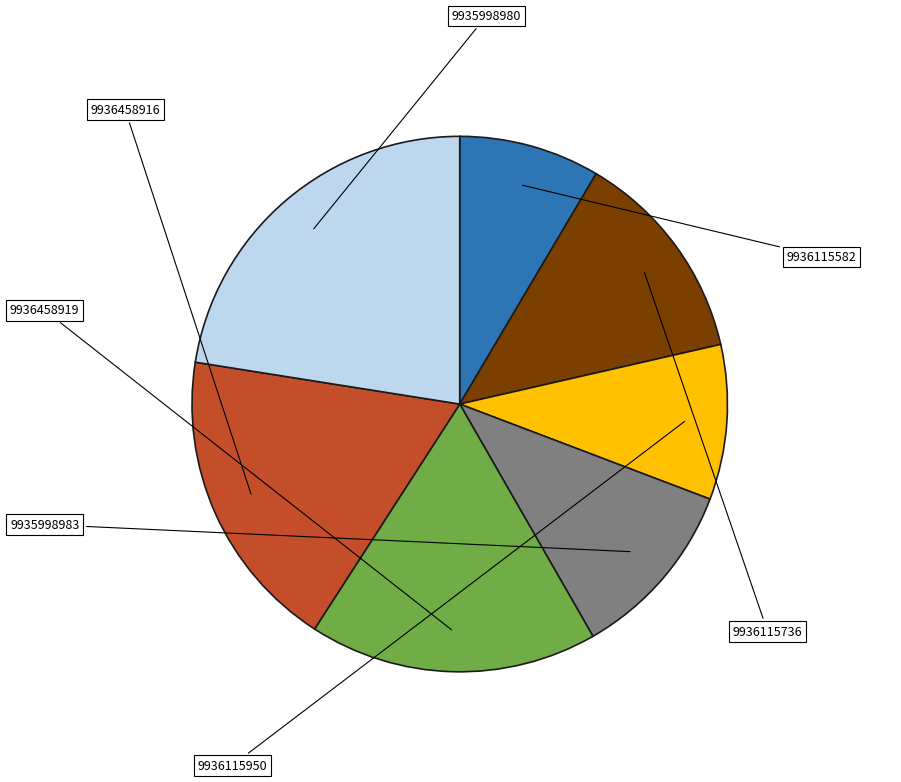

Combined, do 9936115582 and 9935998983 account for over 50%?

No